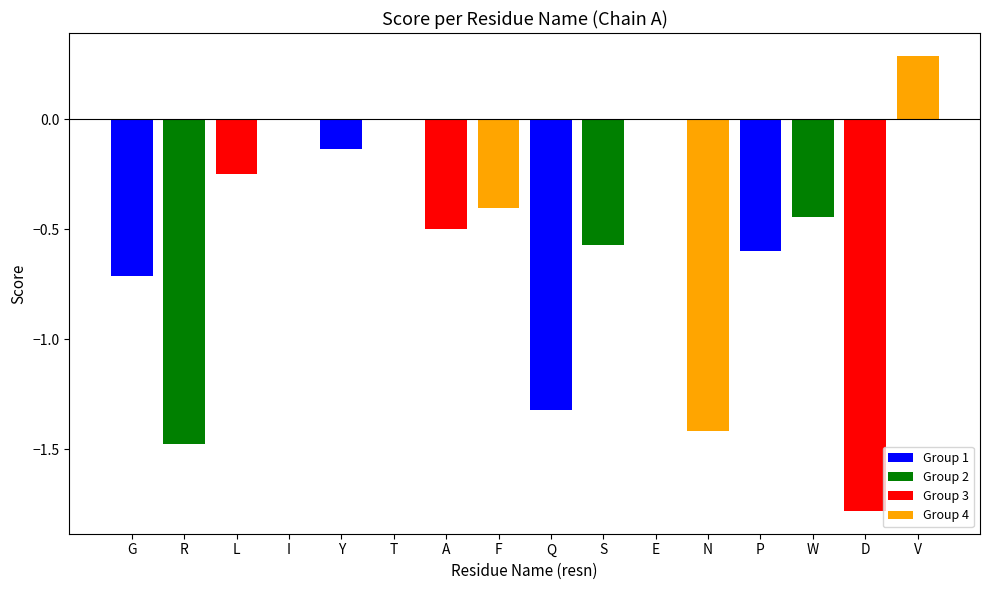

What is the approximate value at V?

0.3